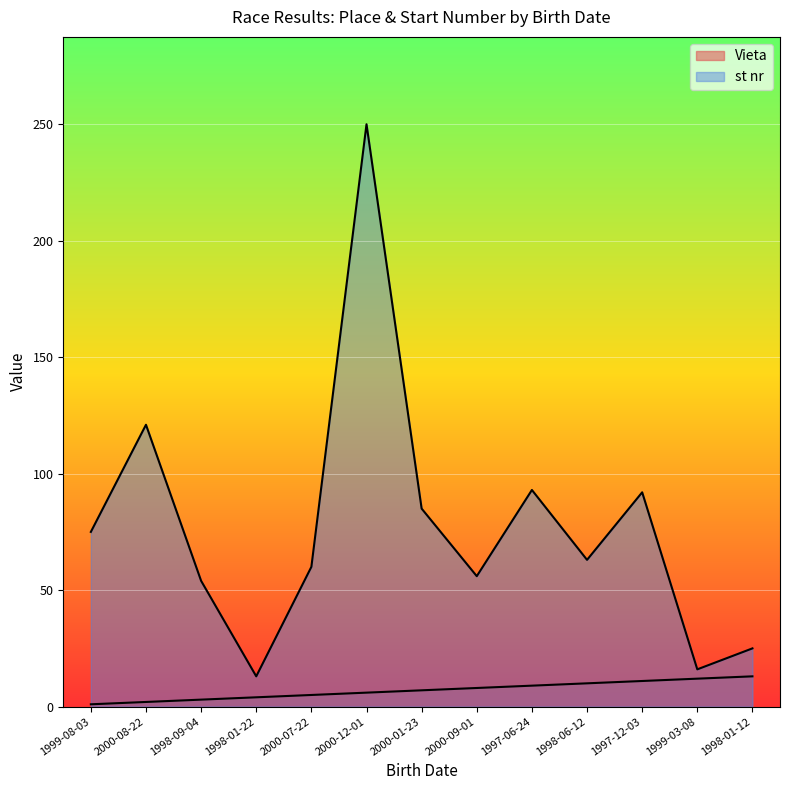

What is the label of the 10th point from the right?

1998-01-22